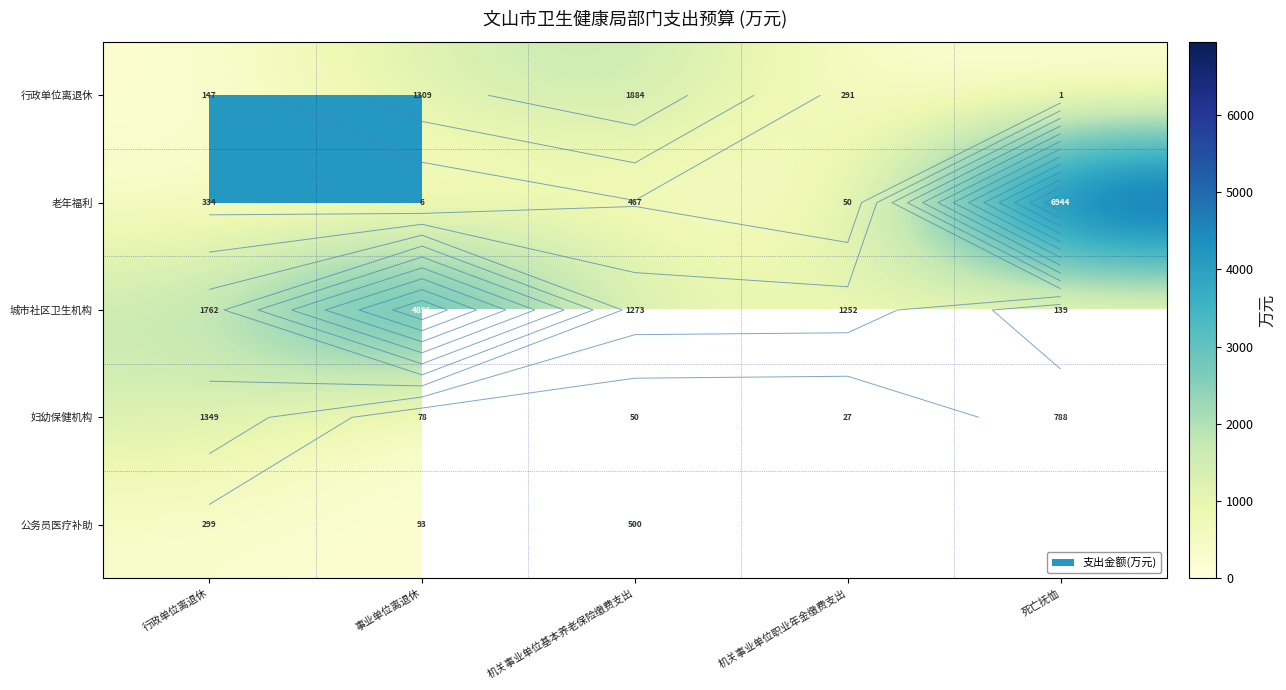

What is the difference between the maximum and minimum values in the 城市社区卫生机构 series?

4757.2